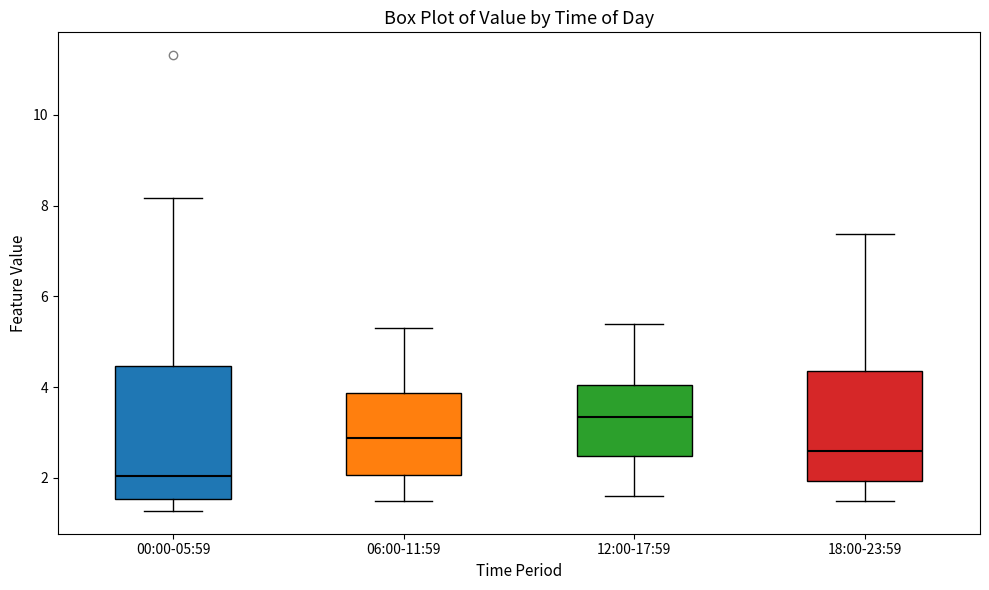

Which box has the highest median line?

12:00-17:59